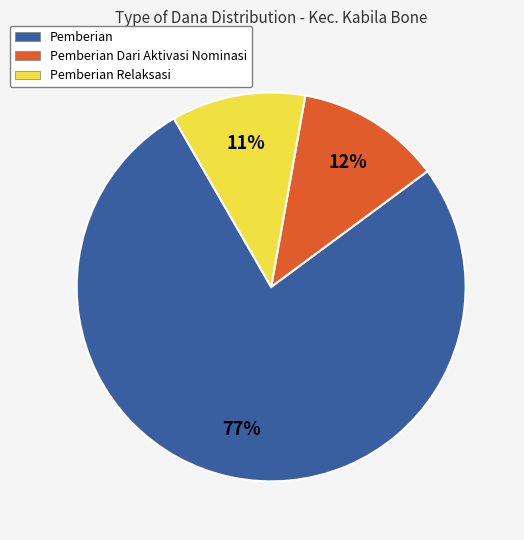

Is there any slice that represents more than half of the pie?

Yes